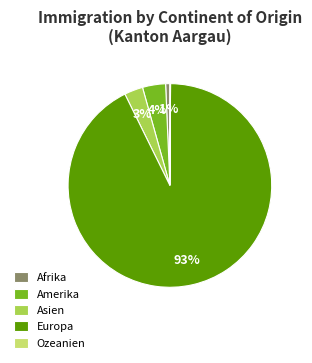

Which slice is the largest?

Europa